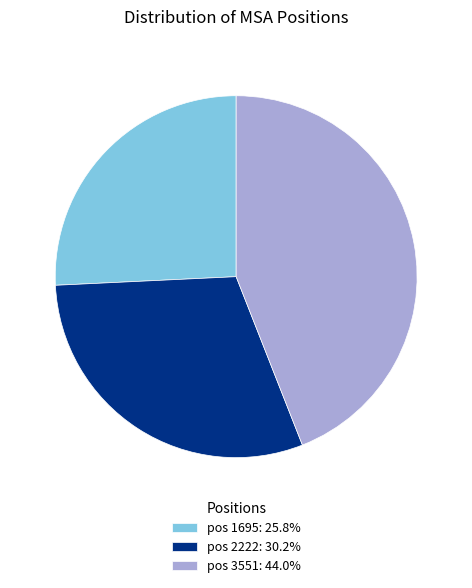

Count the number of slices in the pie.

3